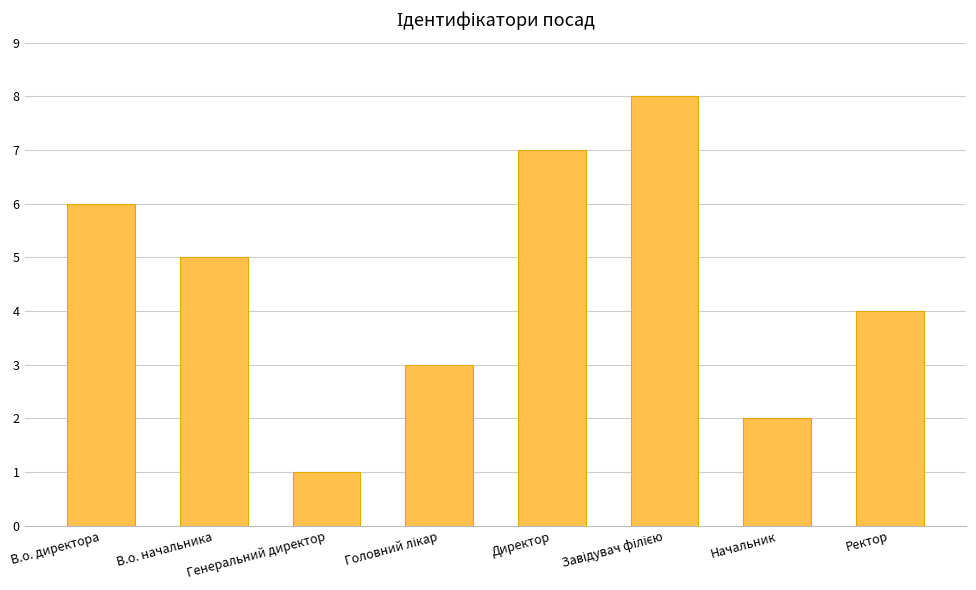

What is the difference between the values at Начальник and В.о. начальника?

3